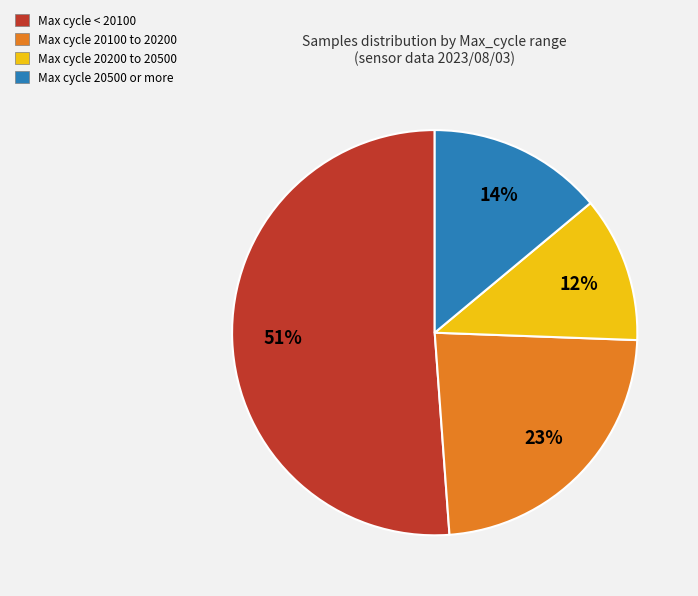

How many segments does this pie chart have?

4